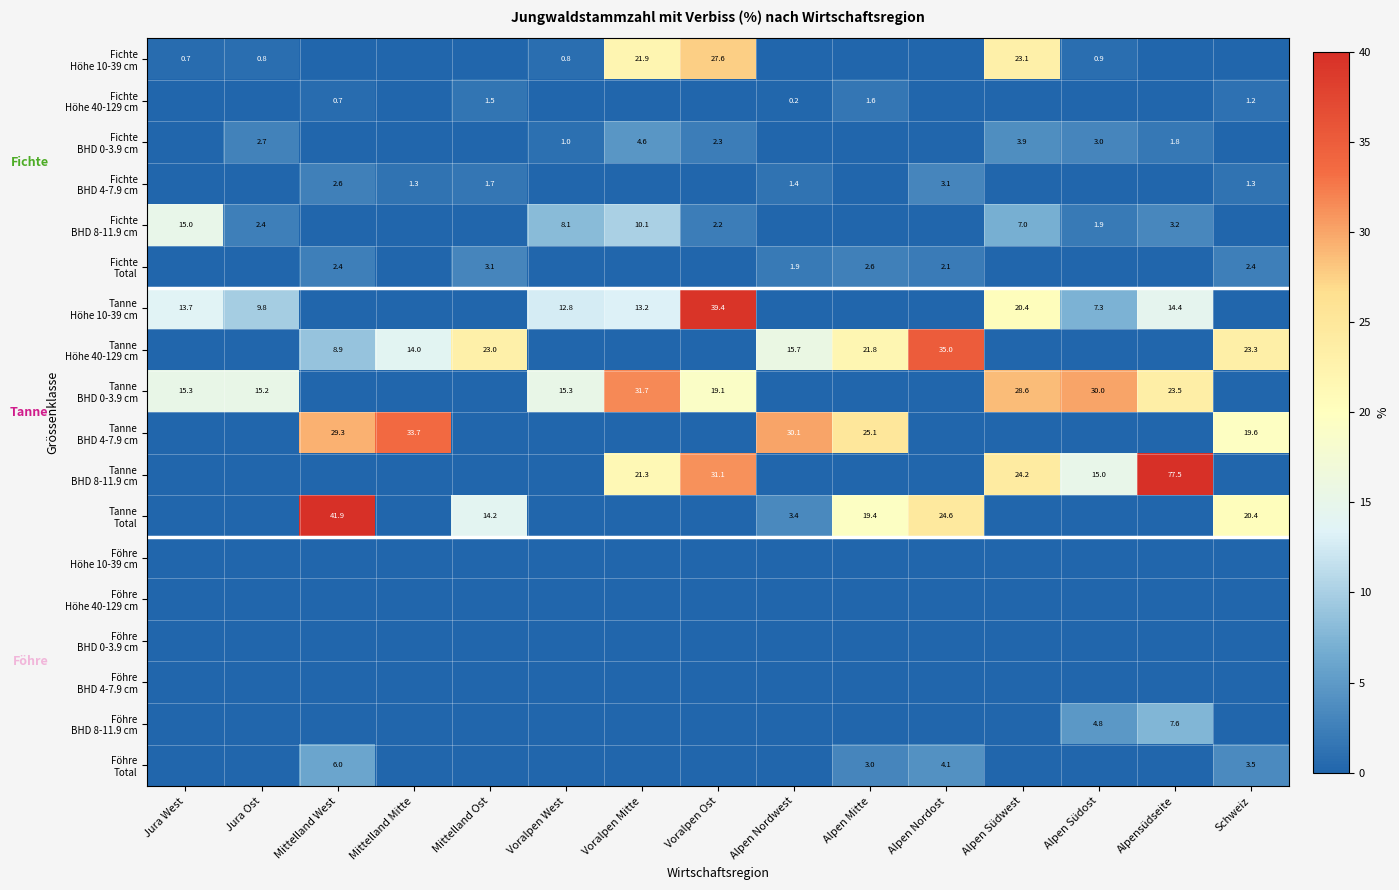

What is the spread (max minus min) of values at Voralpen Mitte?

31.7